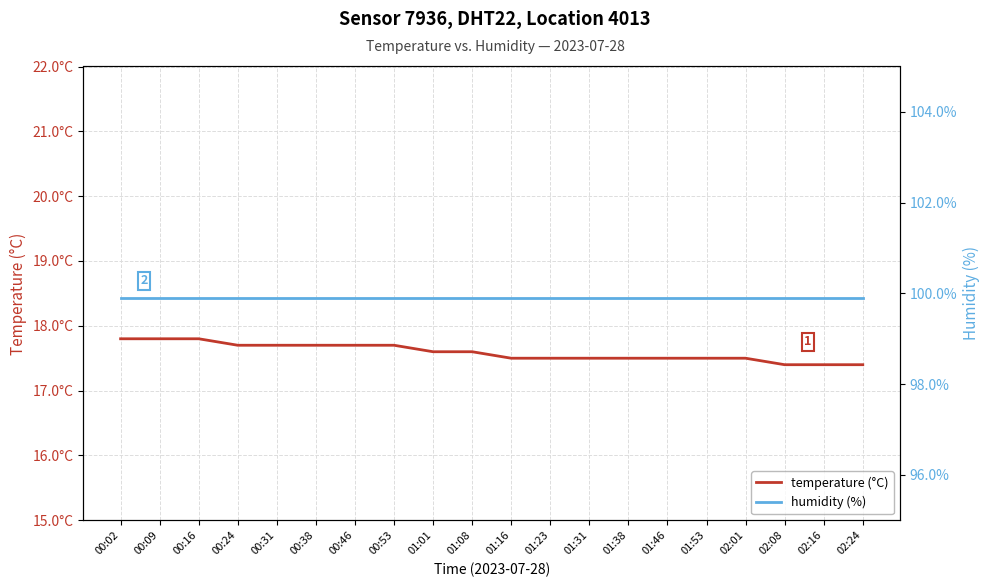

At 00:31, list the series in order from smallest to largest.

temperature (°C), humidity (%)